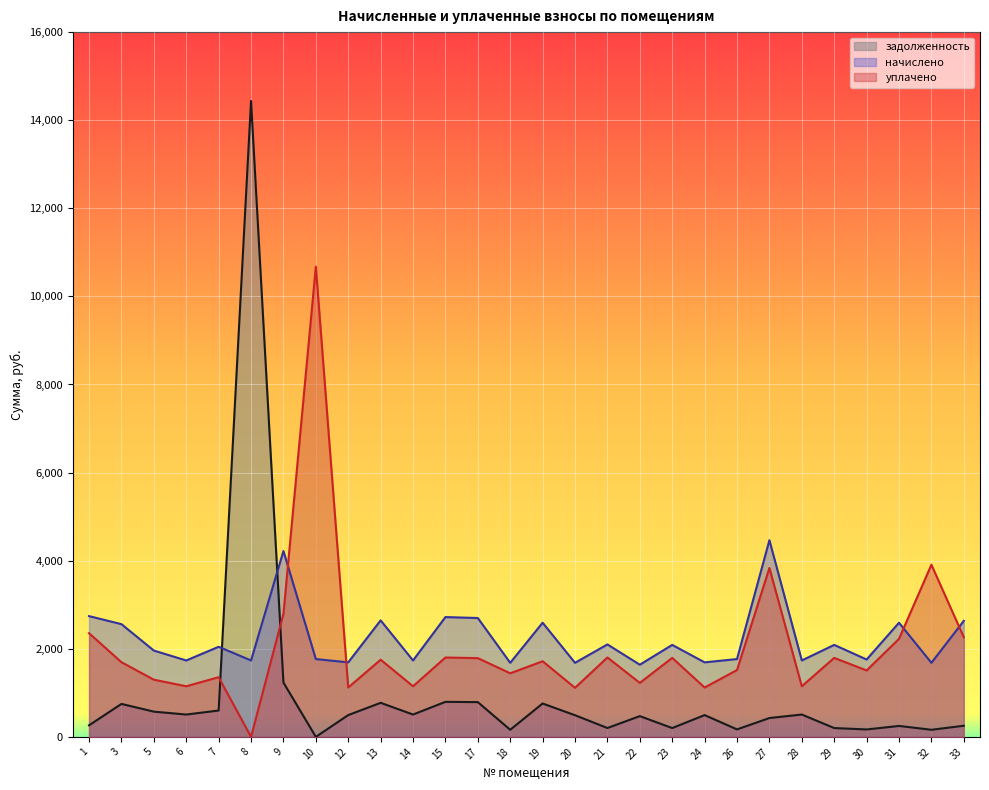

What is the approximate value of начислено at 10?

1766.8